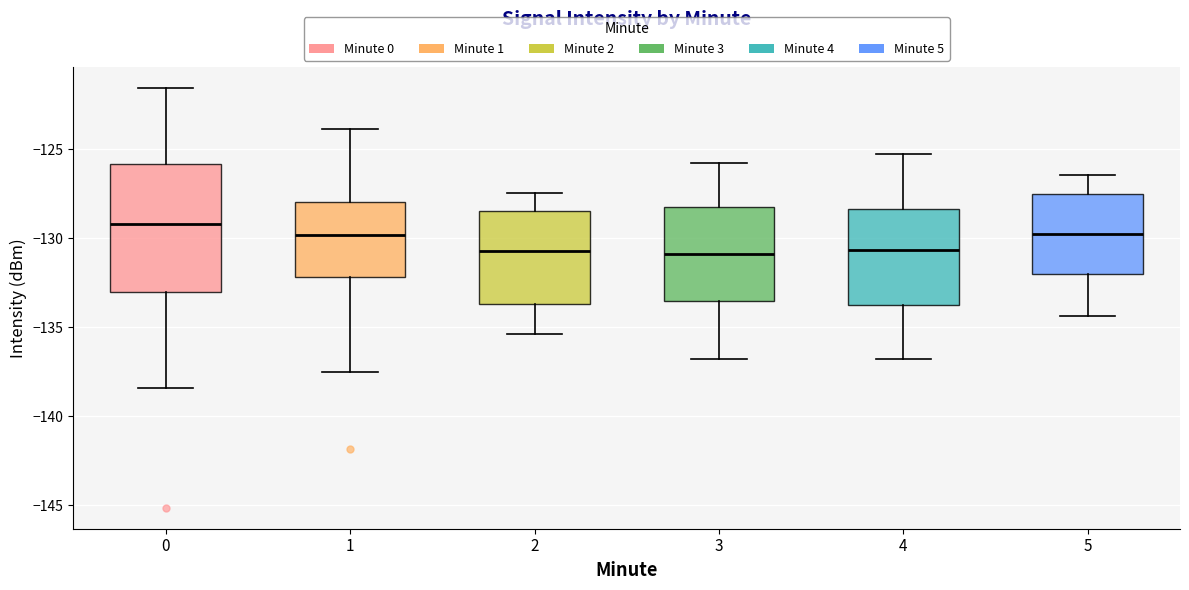

Reading left to right, read every box against the y-axis: the position of its median line, the range the box covers, and the ends of its whiskers. The values are not printed on the chart, so give them approximately, as read against the axis.

0: median -129.0, box -133.0 to -126.0, whiskers -138.5 to -121.5
1: median -130.0, box -132.0 to -128.0, whiskers -137.5 to -124.0
2: median -130.5, box -133.5 to -128.5, whiskers -135.5 to -127.5
3: median -131.0, box -133.5 to -128.5, whiskers -137.0 to -126.0
4: median -130.5, box -134.0 to -128.5, whiskers -137.0 to -125.0
5: median -129.5, box -132.0 to -127.5, whiskers -134.5 to -126.5